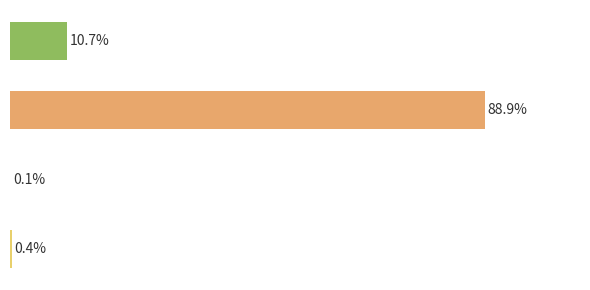

What is the smallest value displayed?

0.1